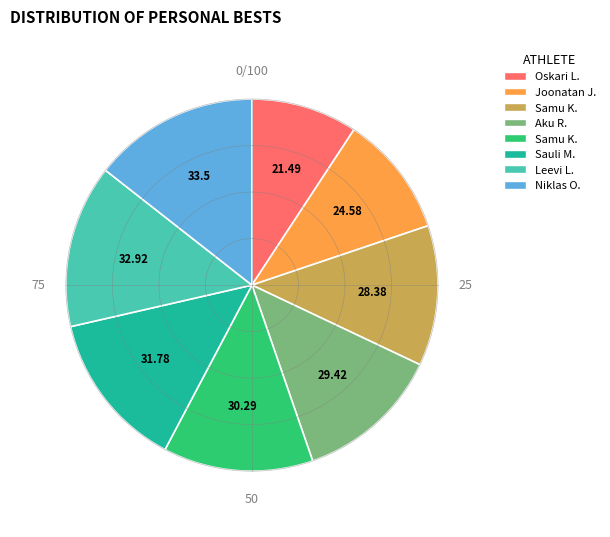

Count the number of slices in the pie.

8